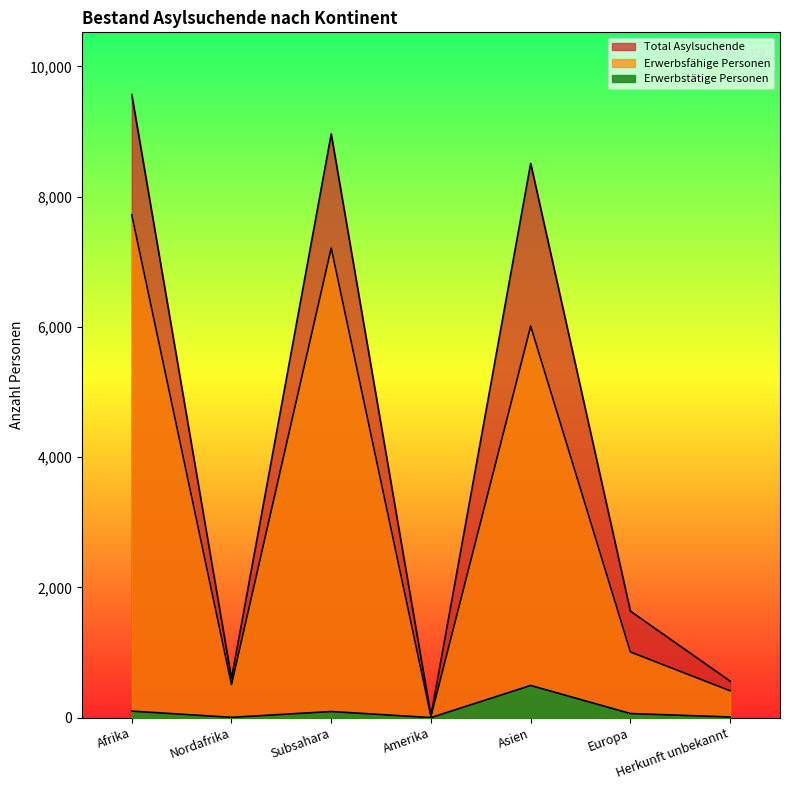

True or false: Erwerbstätige Personen has more than 0 interior local peaks.

True